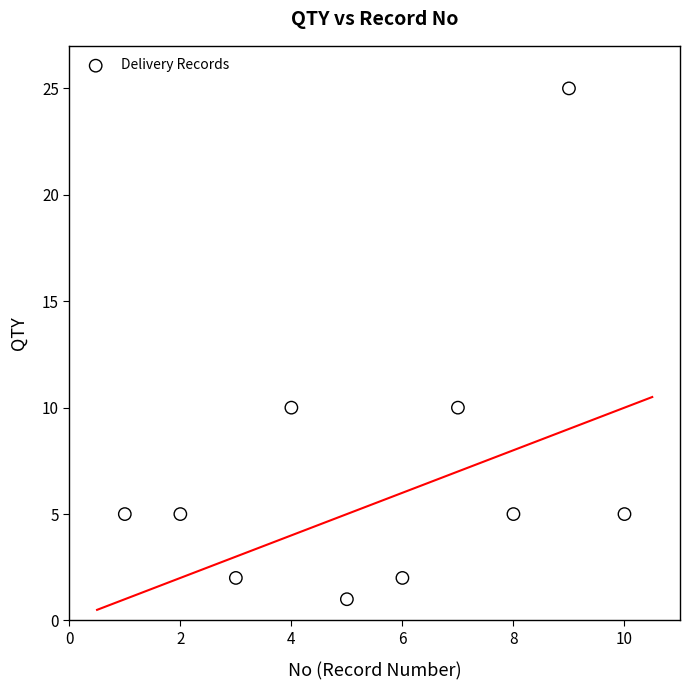

What is the range of Y values (max minus min)?

24